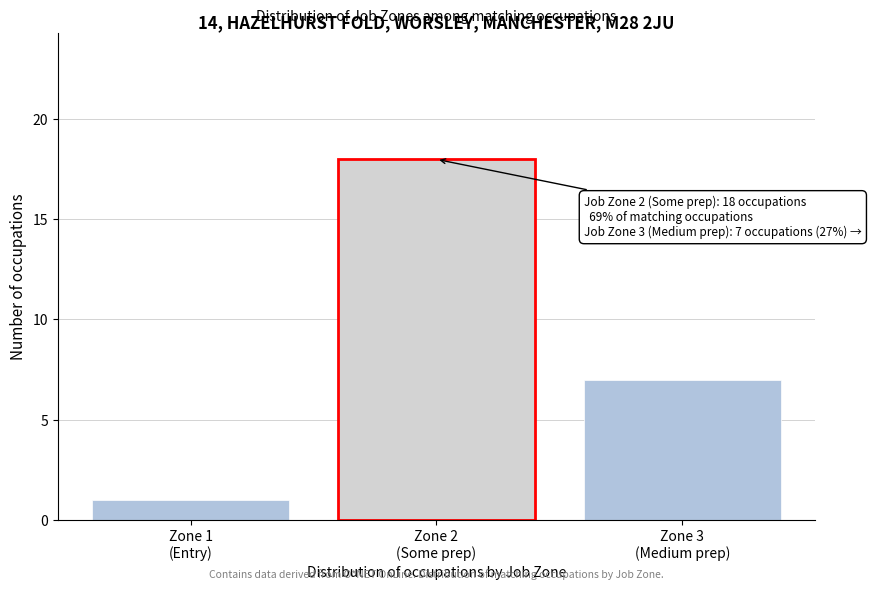

Reading left to right, what are all the values shown in this chart?

1	18	7